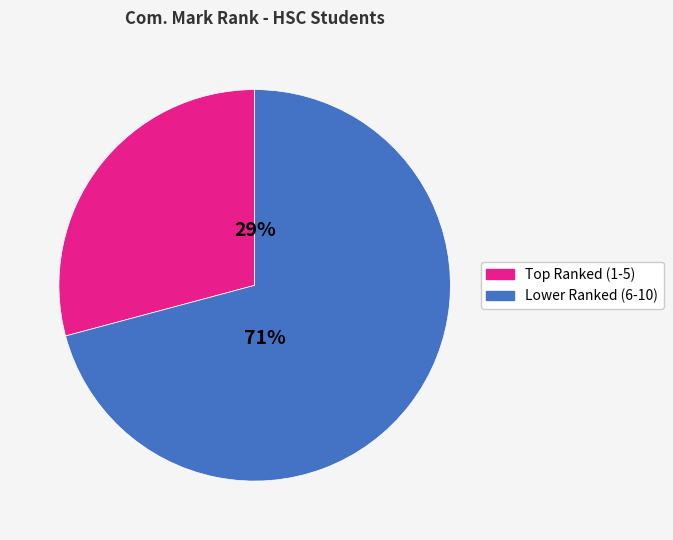

The Lower Ranked (6-10) slice represents 71% of the pie. True or false?

True